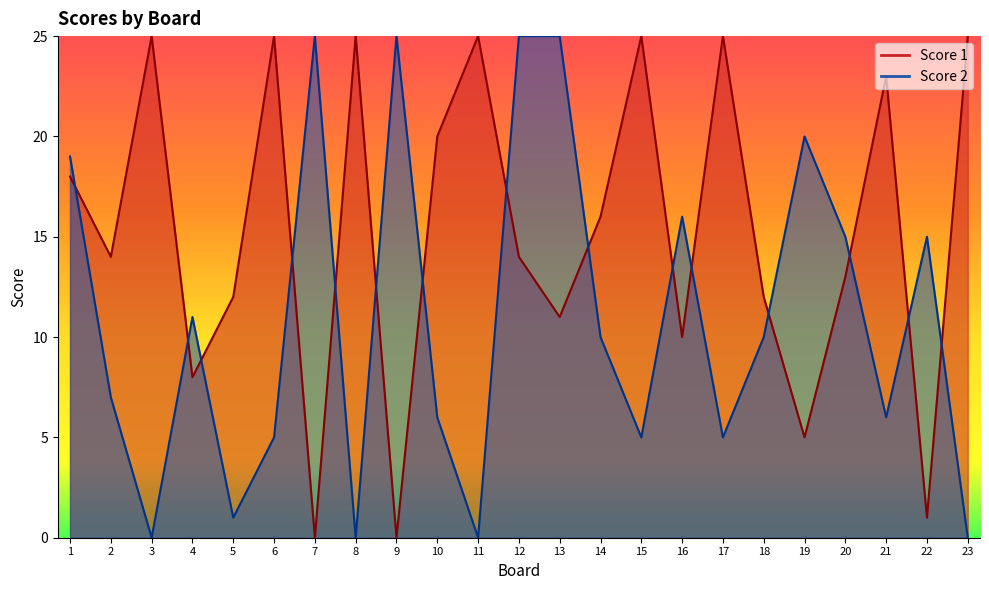

At which category does Score 1 reach its first local peak?

3